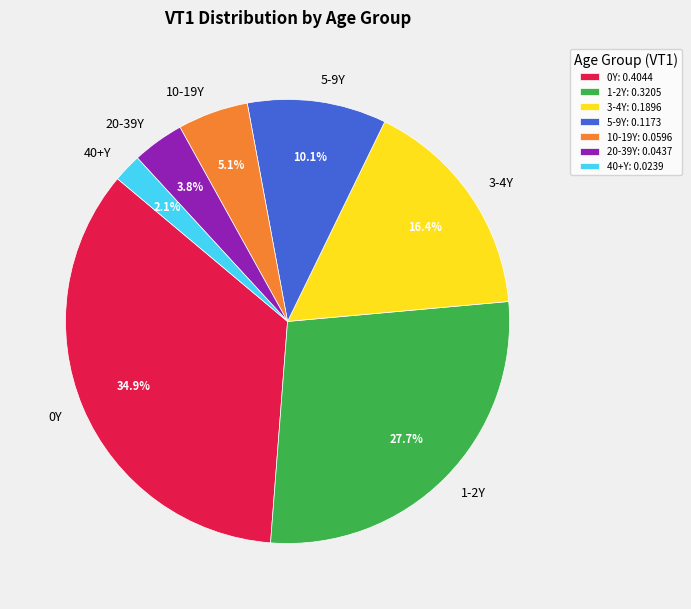

To the nearest percent, what is the difference between the largest and smallest slice percentages?

33%